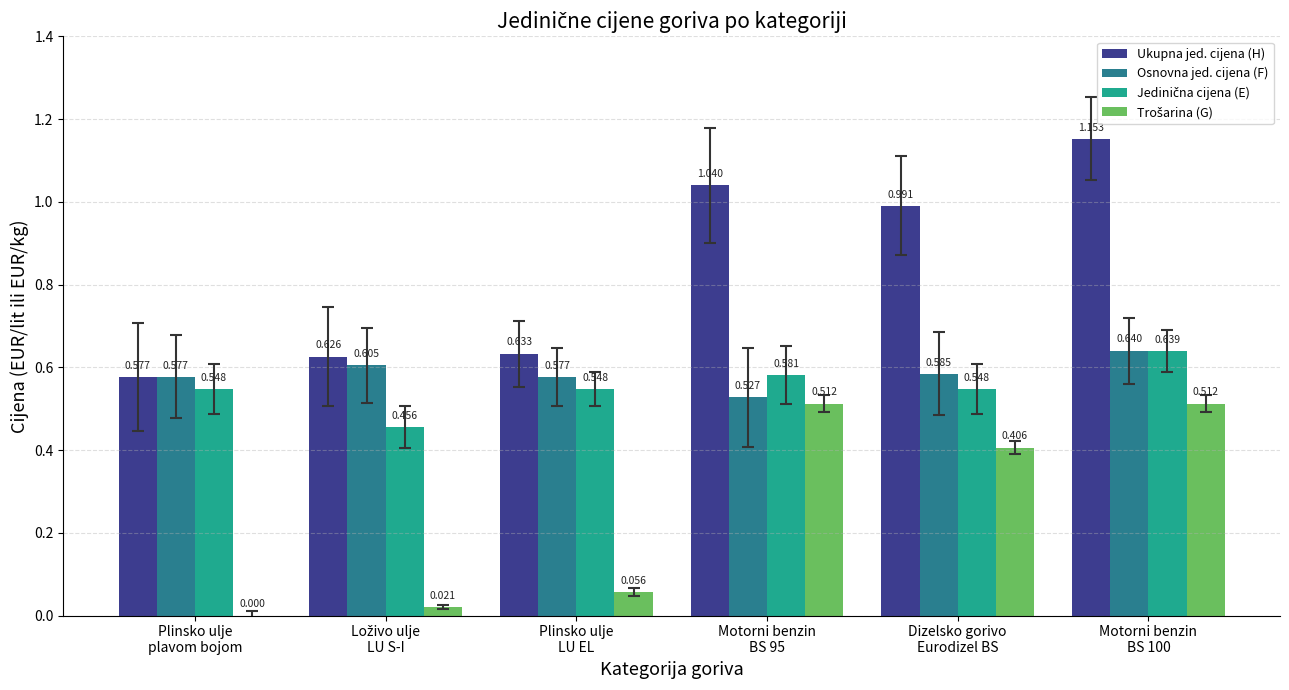

Which series has the largest total across all categories?

Ukupna jed. cijena (H)